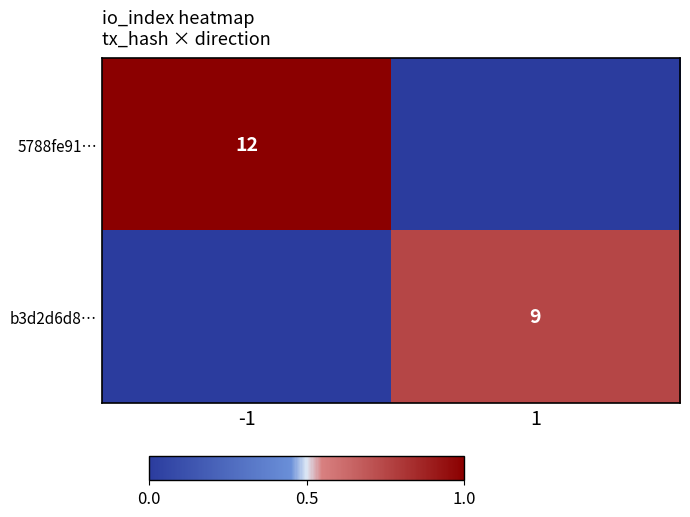

Between -1 and 1, which is larger?

-1